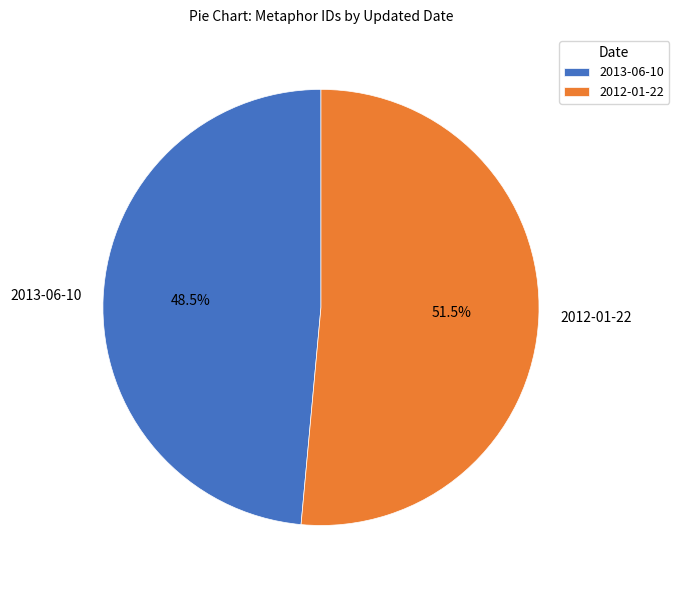

True or false: 2012-01-22 accounts for 46% of the total.

False